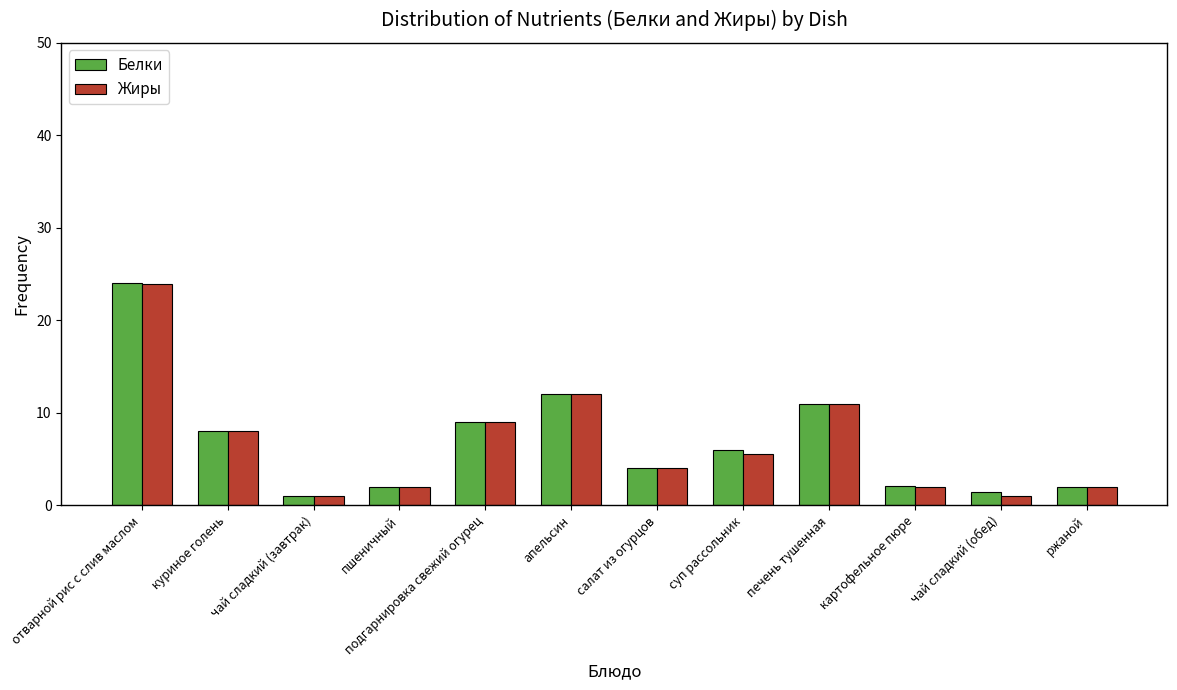

What is the difference between the maximum and second lowest values in the Белки series?

22.6